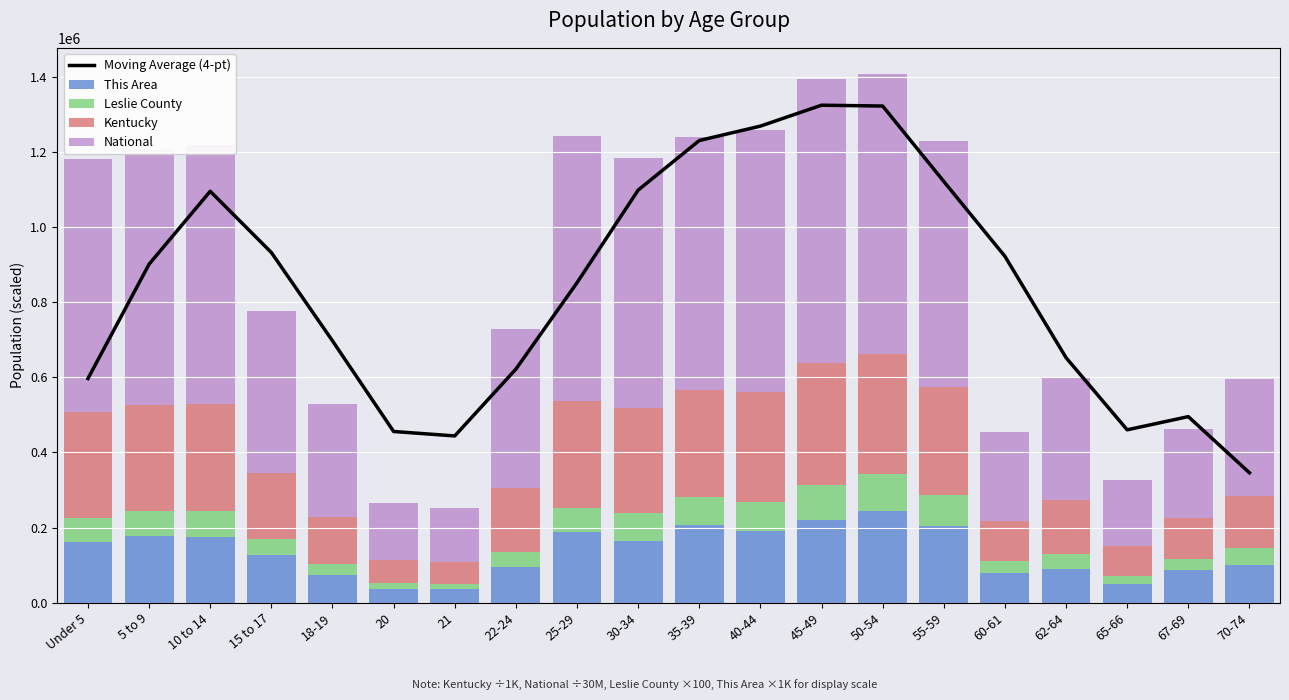

Which series has the largest total across all categories?

Moving Average (4-pt)